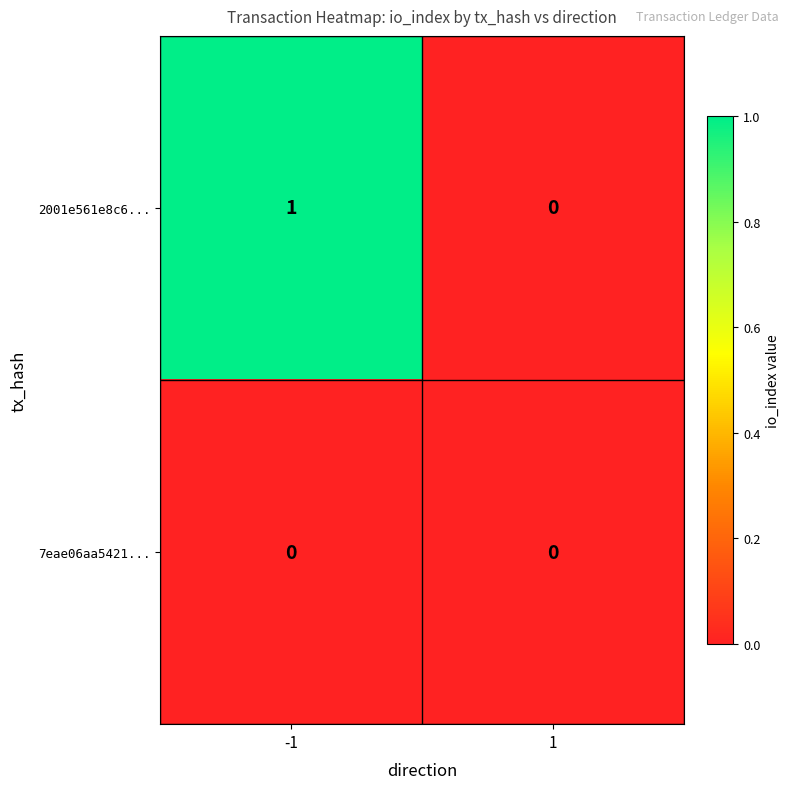

Rank the categories by 2001e561e8c6... value from lowest to highest.

1, -1